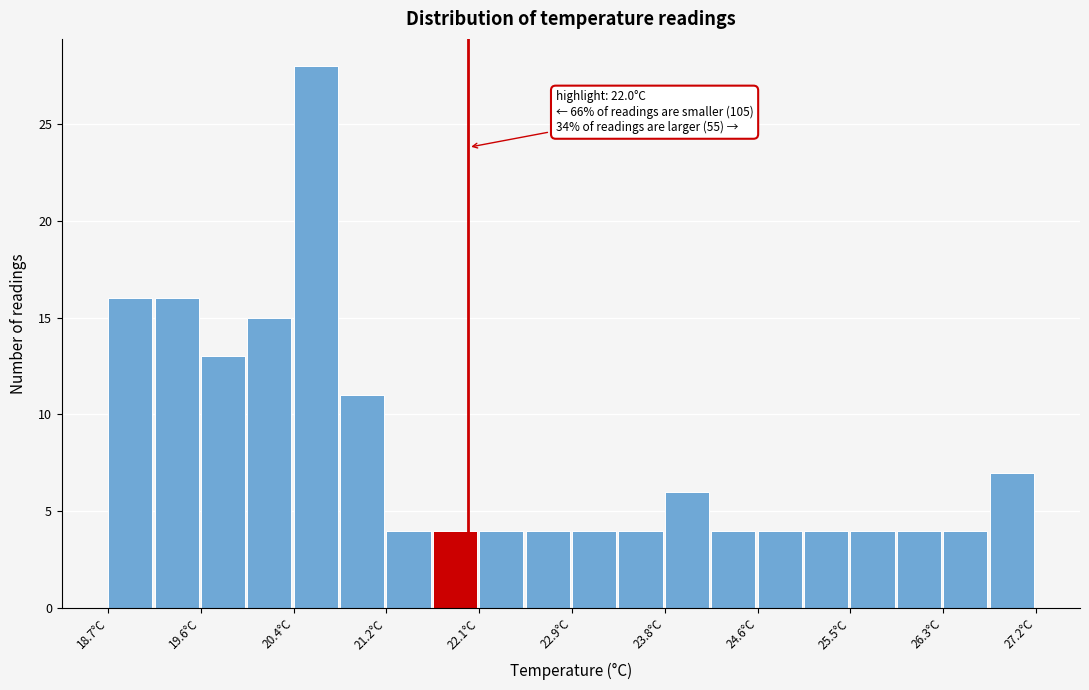

Which range on the x-axis has the tallest bar?

20.4 to 20.8